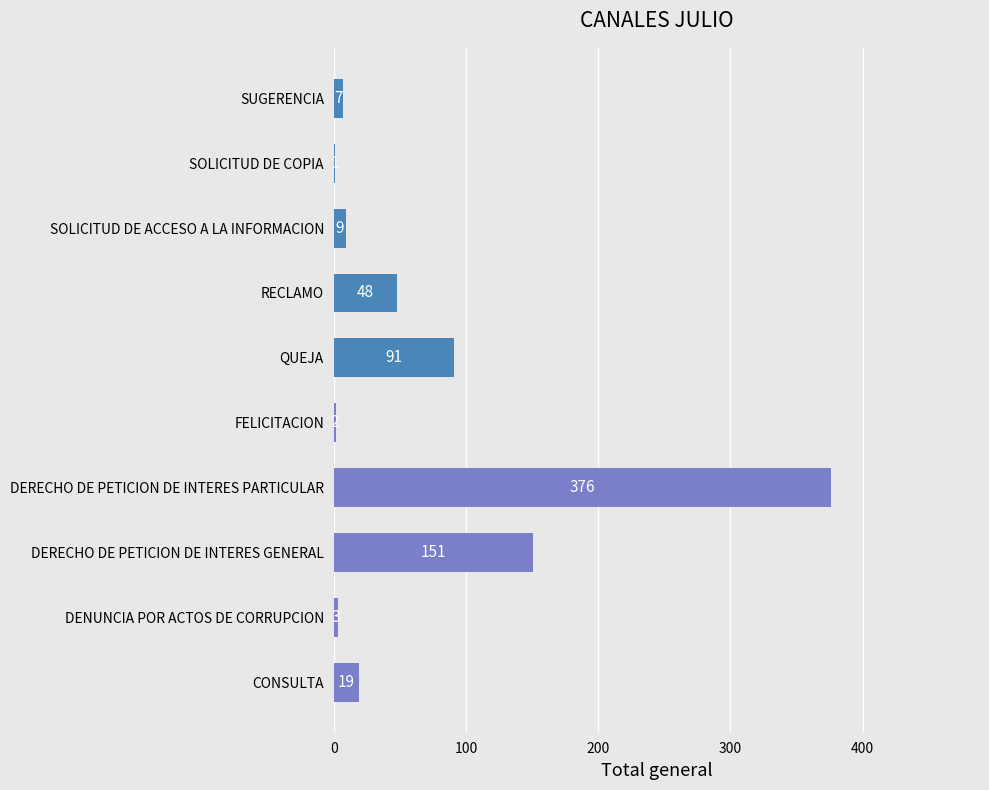

Between RECLAMO and CONSULTA, which is larger?

RECLAMO